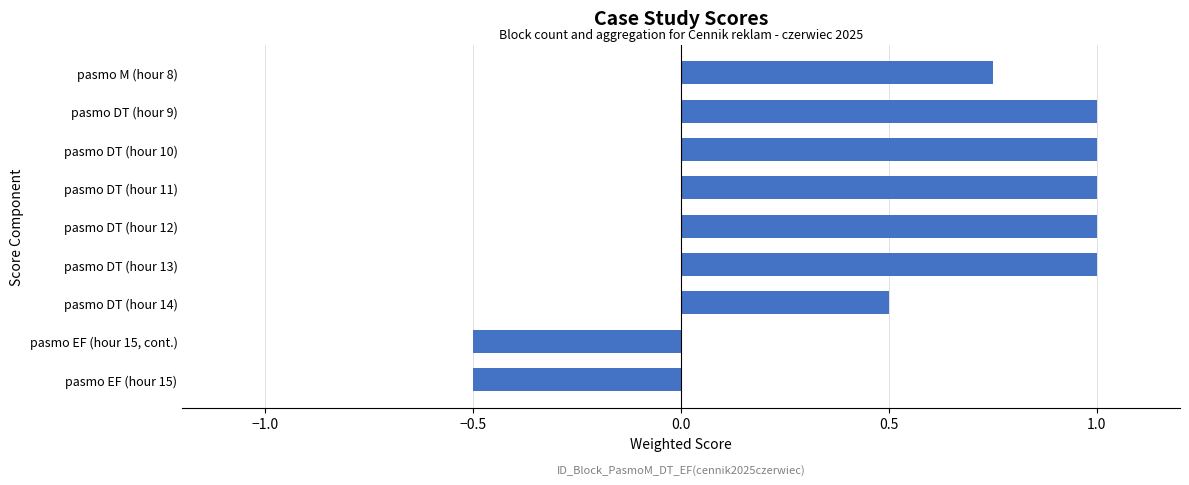

What is the change in value from pasmo DT (hour 14) to pasmo DT (hour 10)?

+0.5